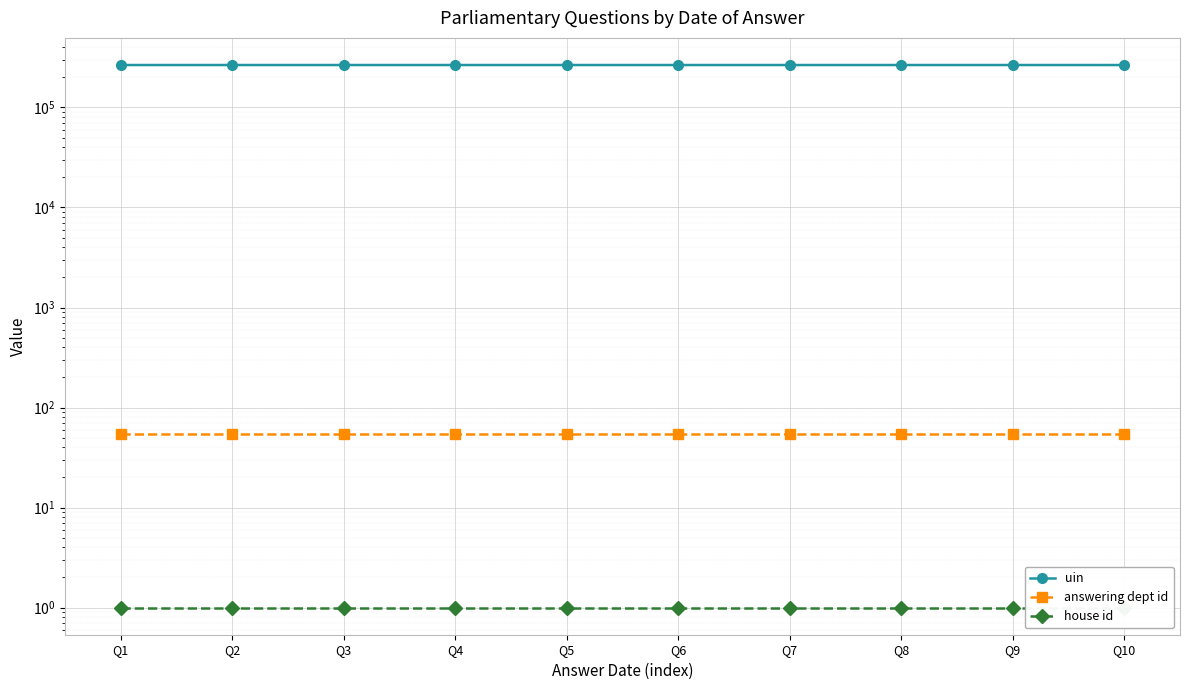

Between Q9 and Q7, which is larger?

Q9